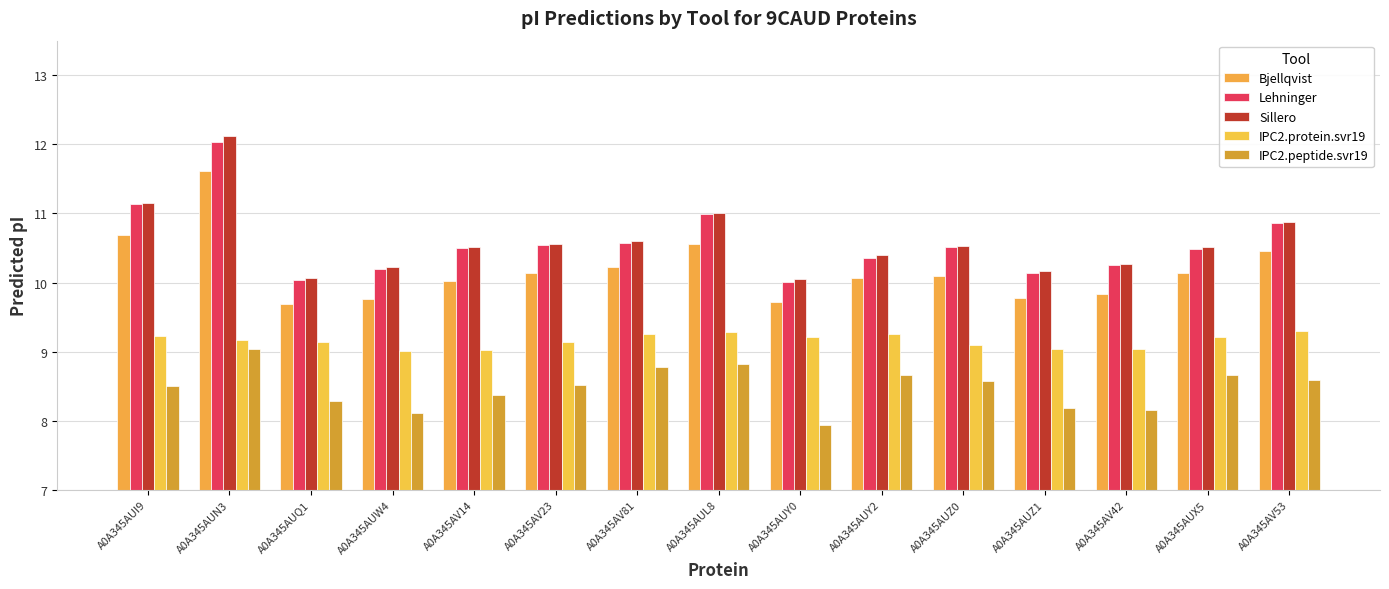

What is the difference between the highest and lowest values at A0A345AUI9?

2.7